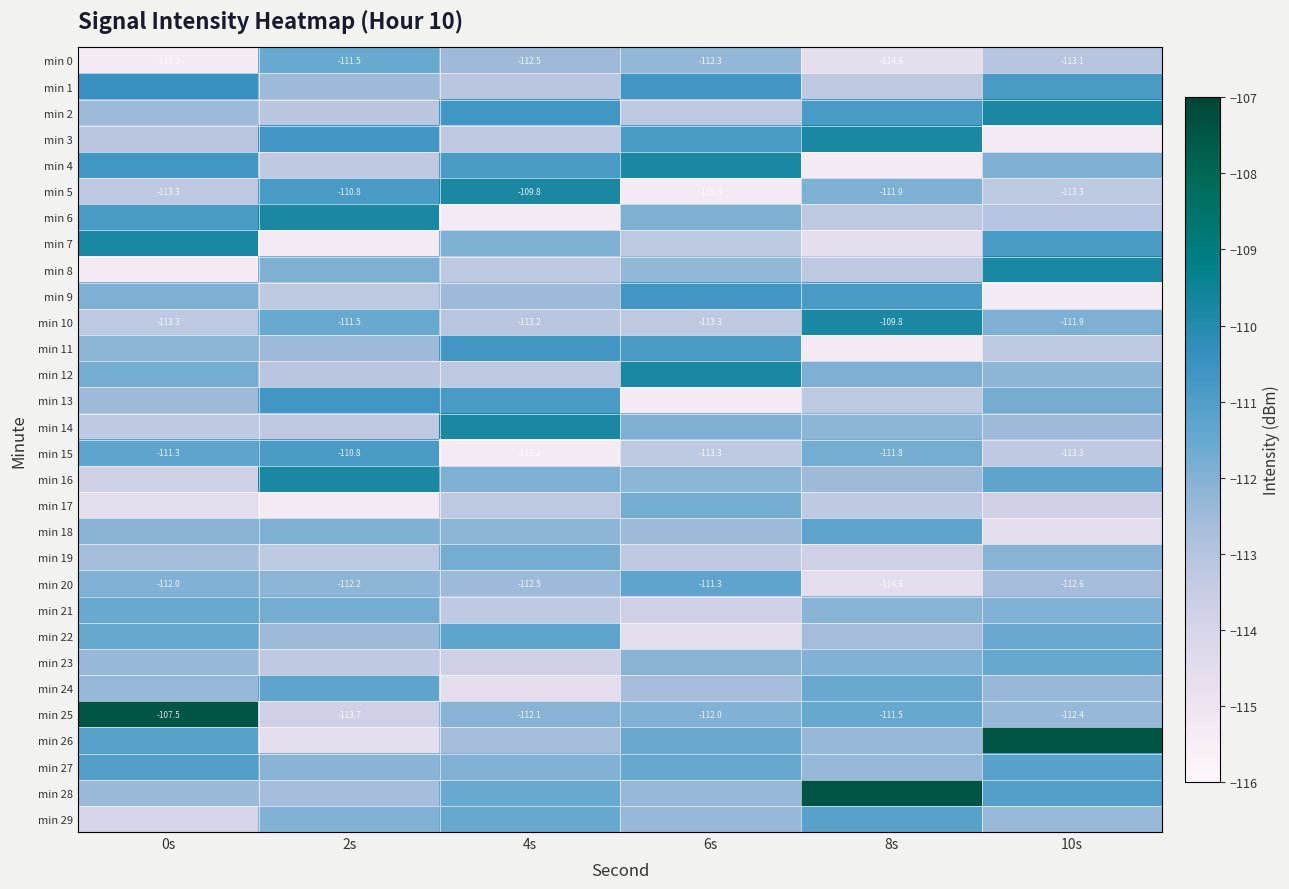

At how many categories does at least one series exceed -112?

6